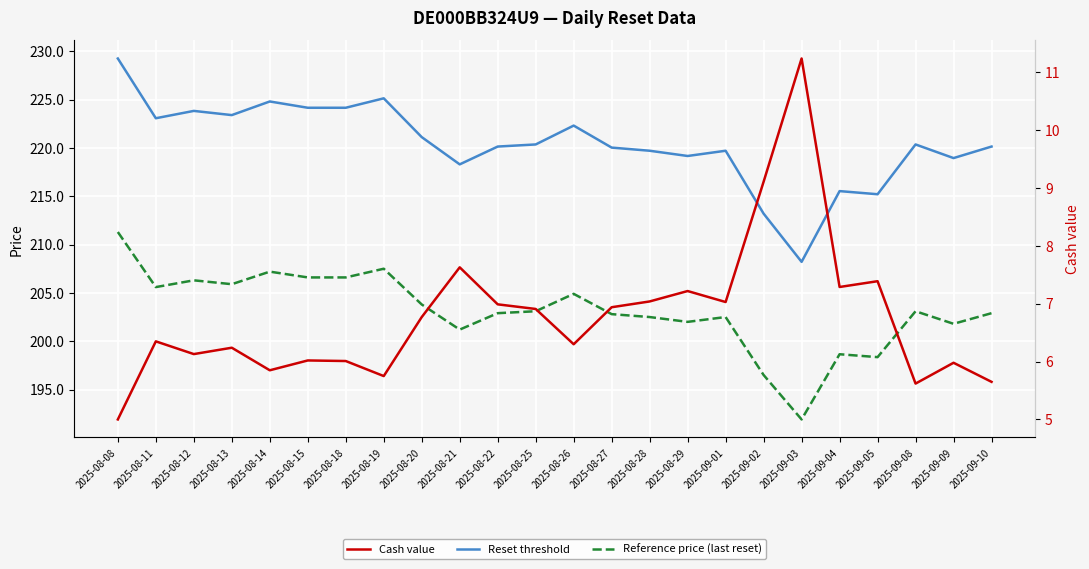

Where is the first local maximum for Reset threshold?

2025-08-12